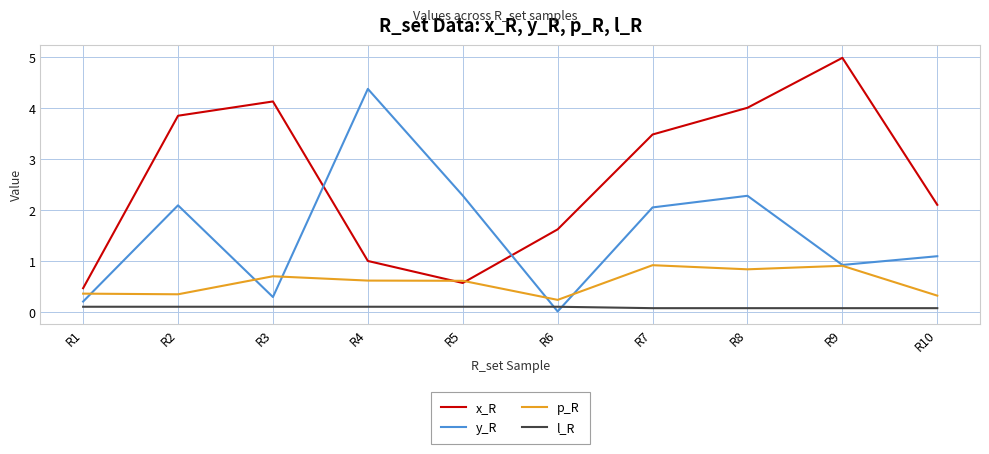

List the series in order of their peak value, highest first.

x_R, y_R, p_R, l_R